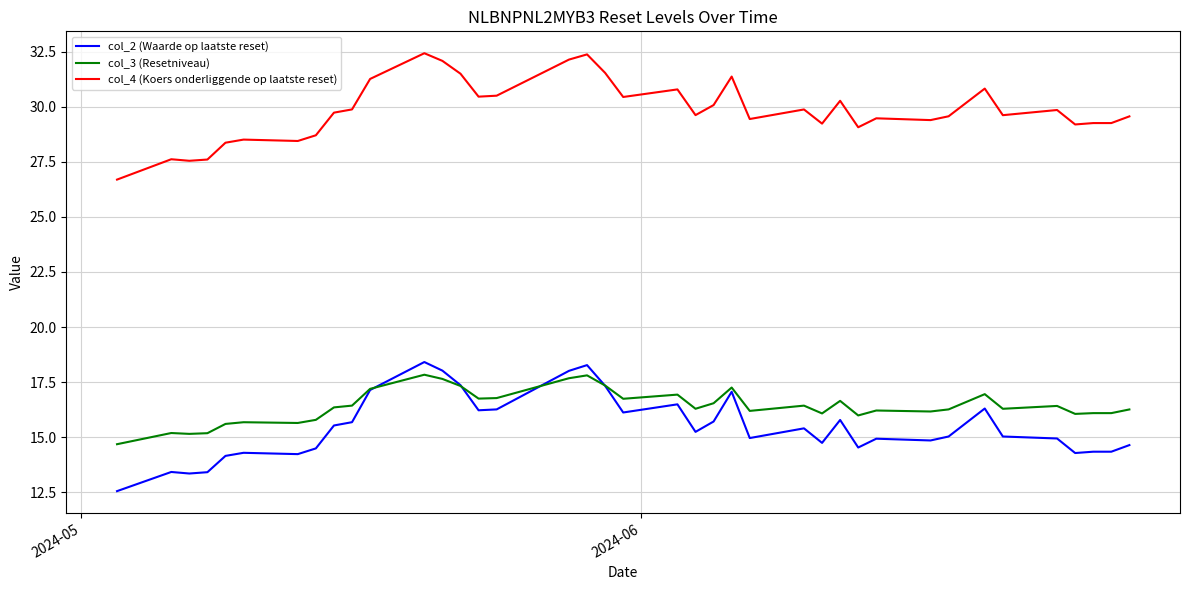

What is the lowest value of the col_4 (Koers onderliggende op laatste reset) series?

26.7